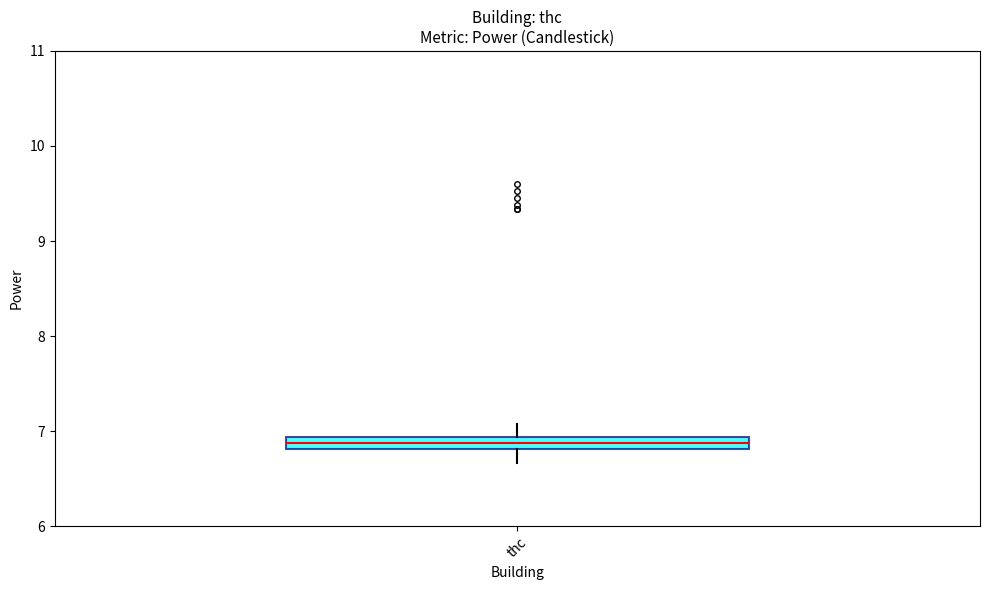

Where does the lower whisker of the box for thc end on the y-axis? The values are not printed on the chart, so give them approximately, as read against the axis.

6.7